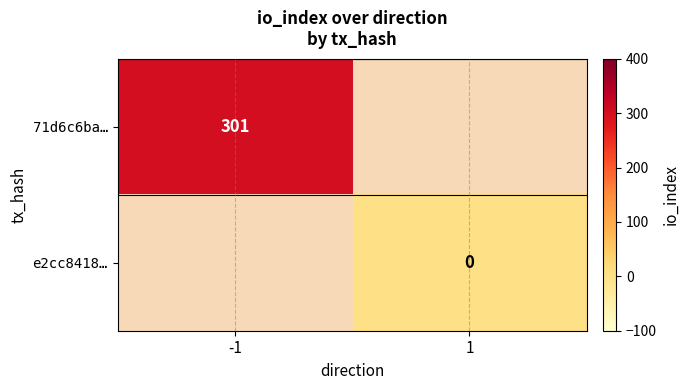

True or false: 71d6c6ba… has a value of 301 at -1.

True